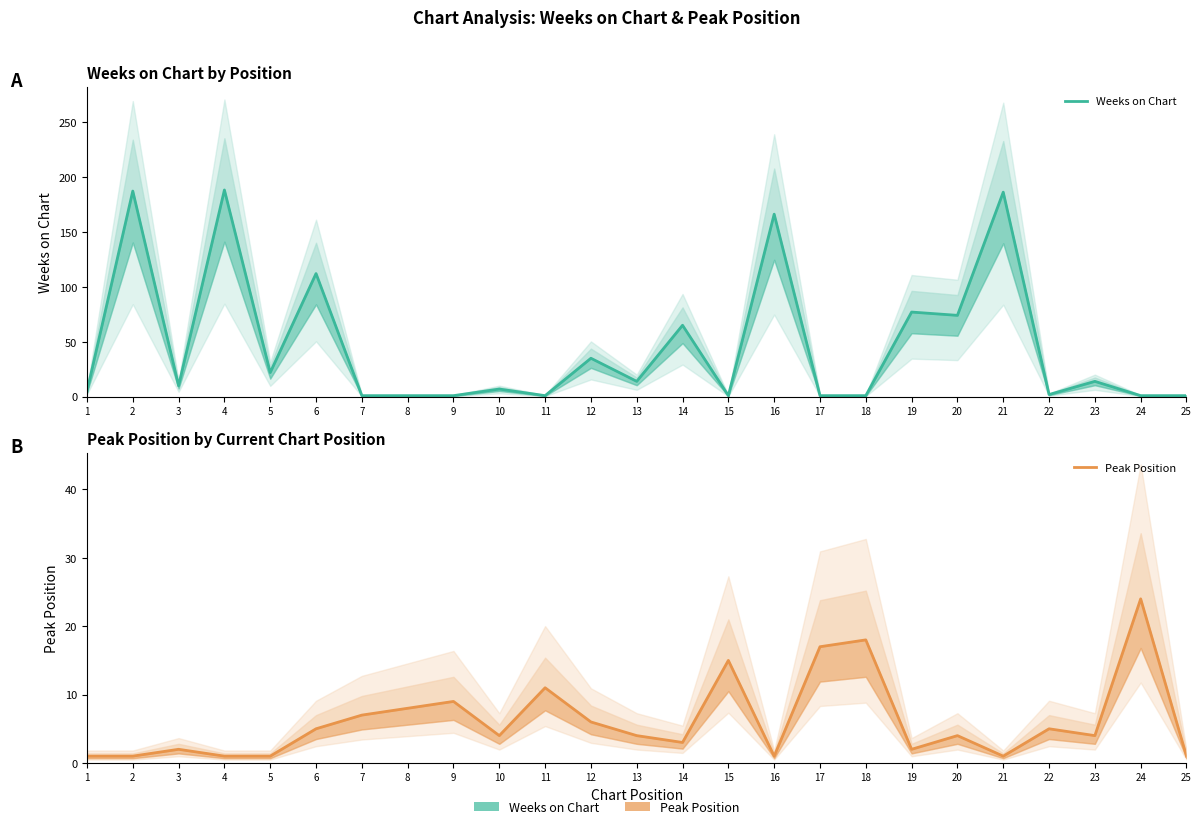

What is the approximate value of Peak Position at 15, to the nearest 5?

15